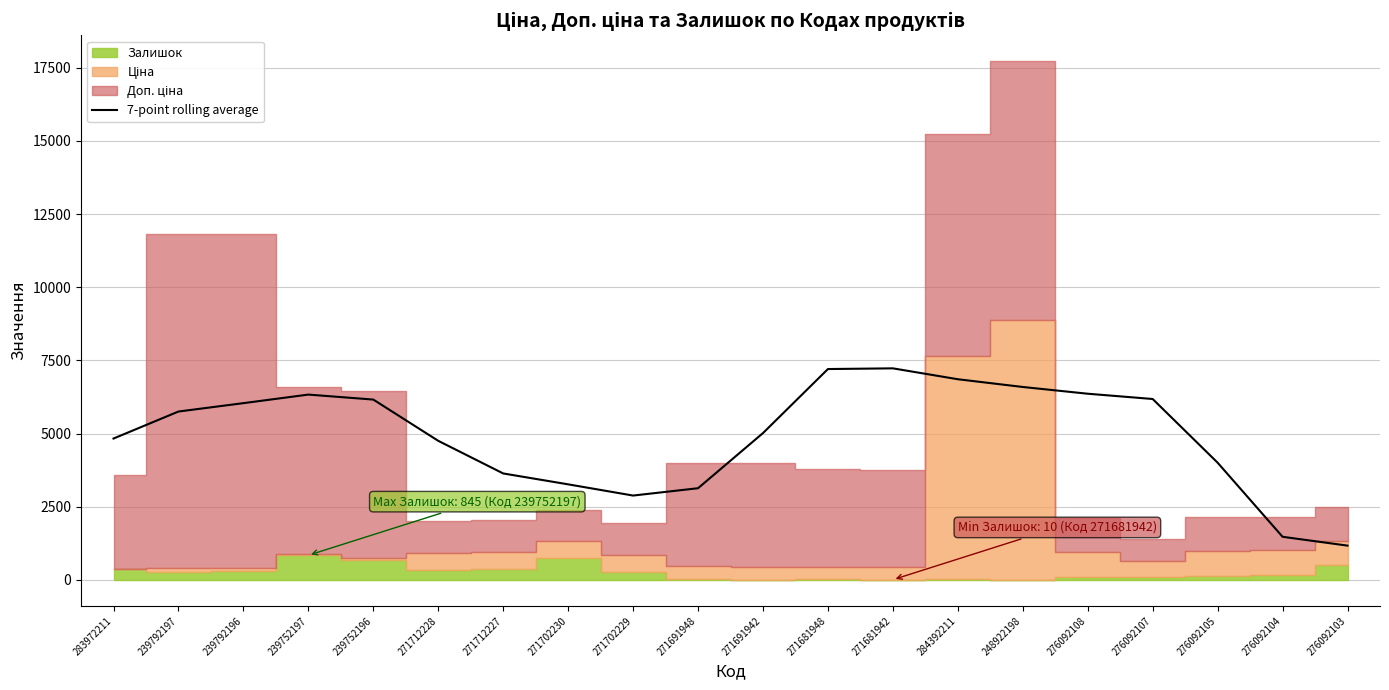

What is the label of the 16th point from the right?

239752196